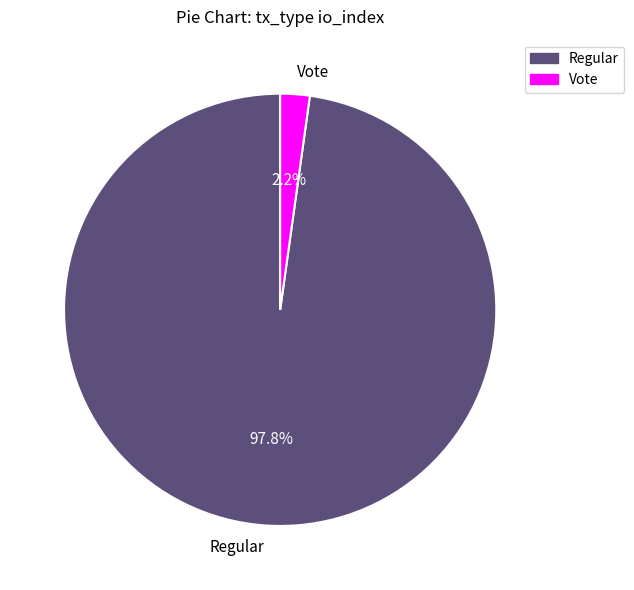

How many slices are in this pie chart?

2